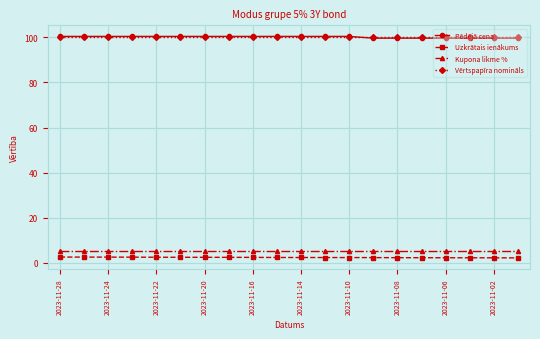

True or false: Uzkrātais ienākums and Pēdējā cena cross at least once.

False